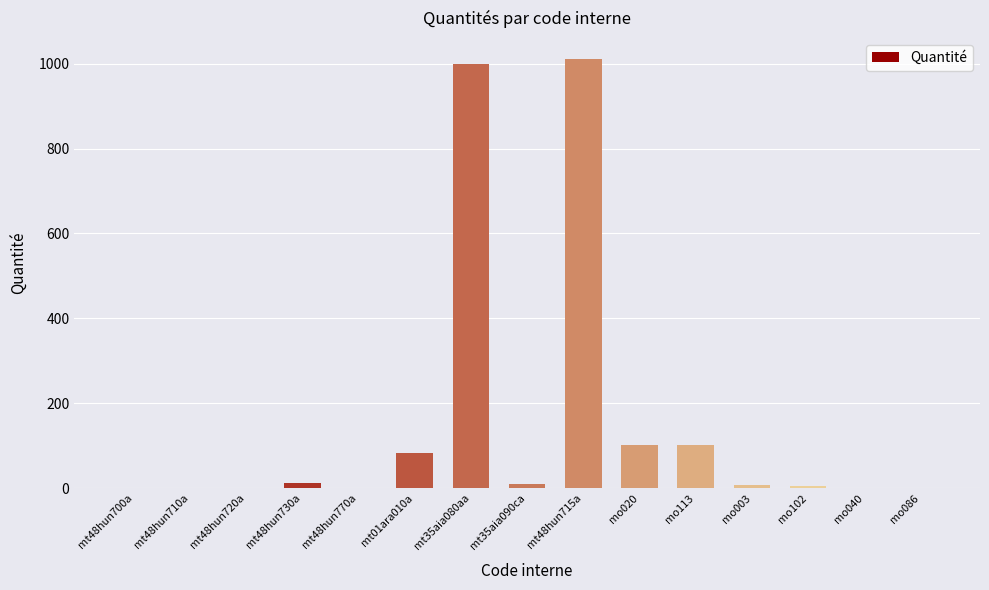

True or false: the data shows 83.0 at mt01ara010a.

True